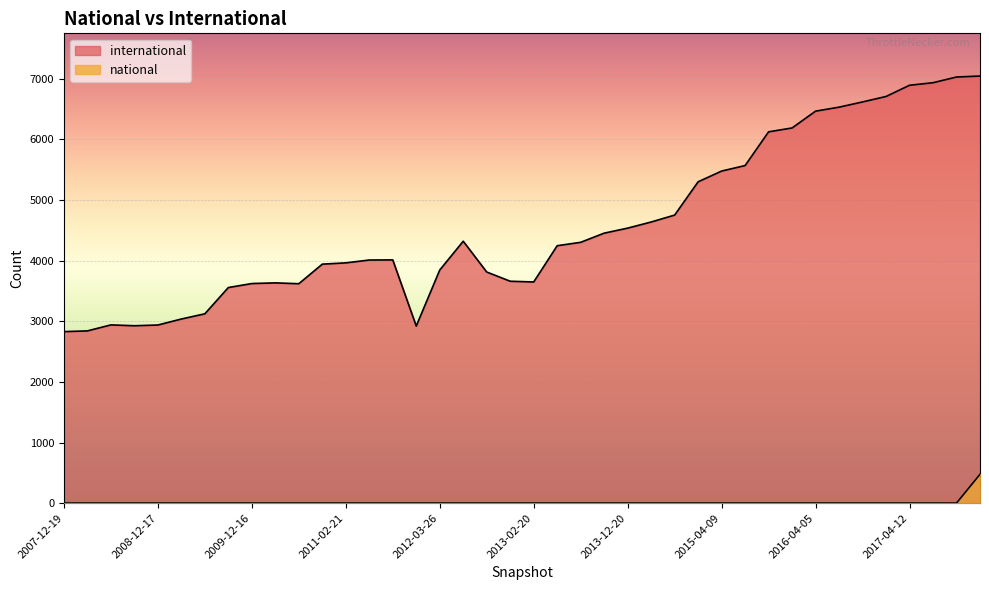

What is the total value across all series at 2014-09-08?

4752